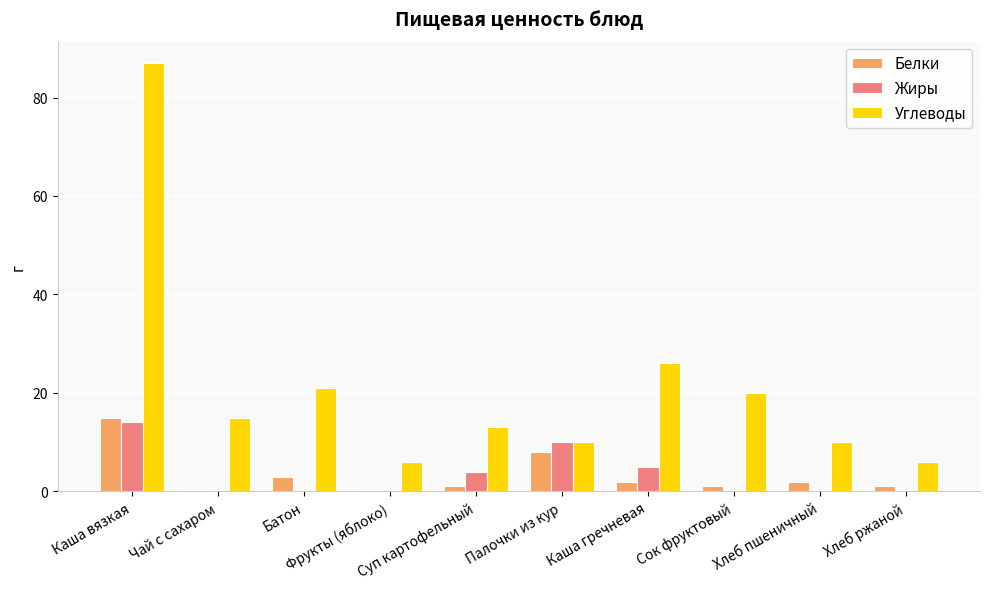

What is the greatest value displayed?

87.0